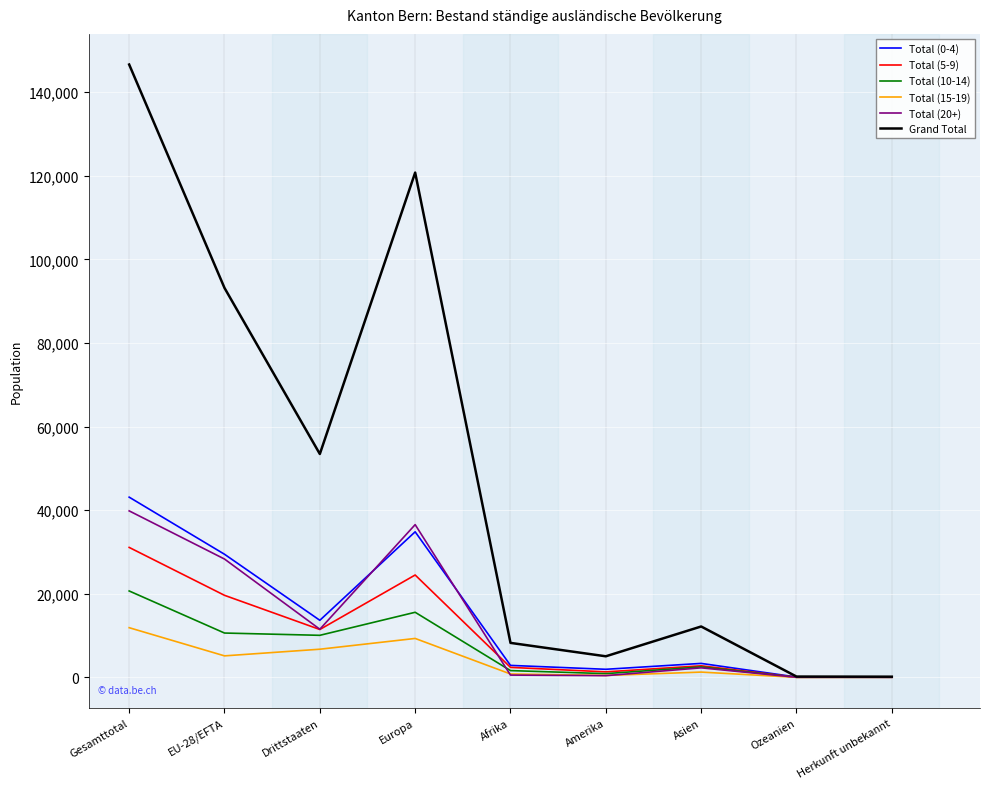

Where do Total (10-14) and Total (20+) first cross each other?

Europa and Afrika